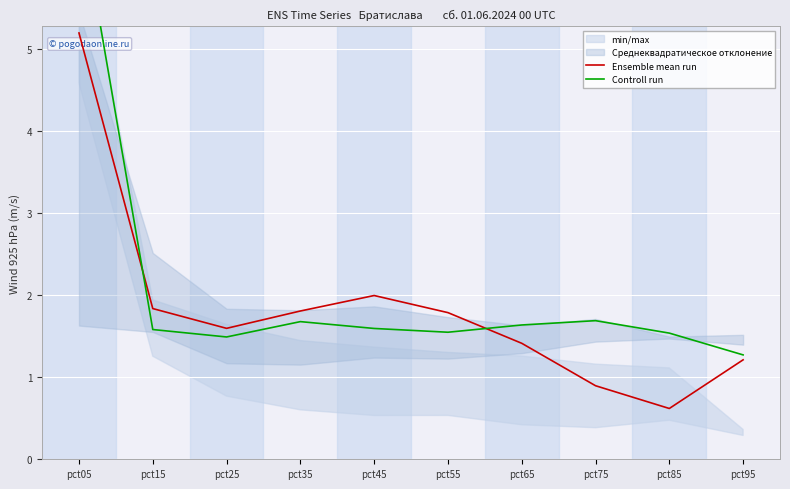

Rank the series at pct15 from highest to lowest value.

Ensemble mean run, Controll run